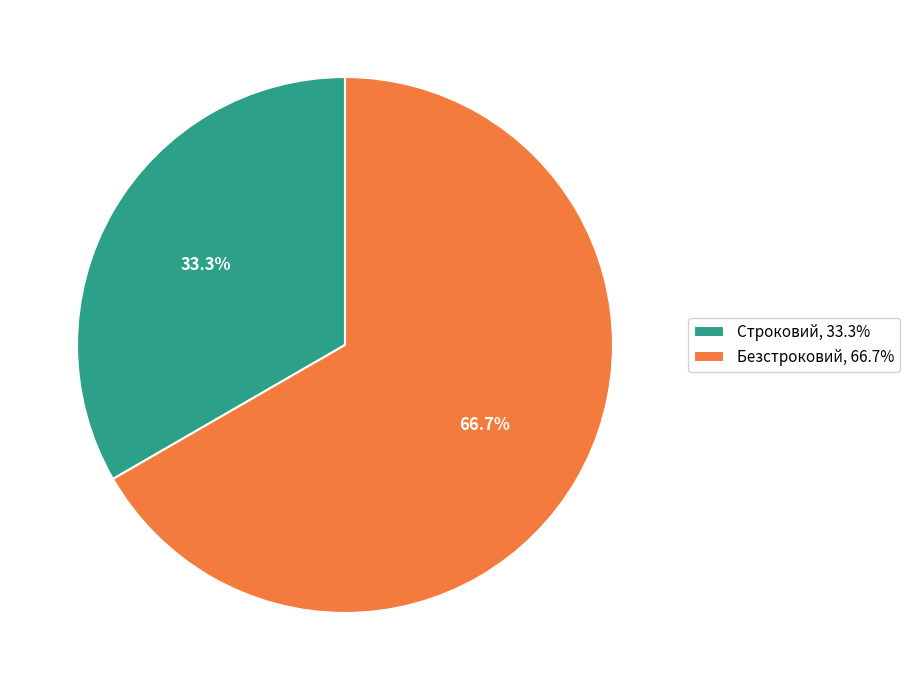

Which category accounts for the majority?

Безстроковий